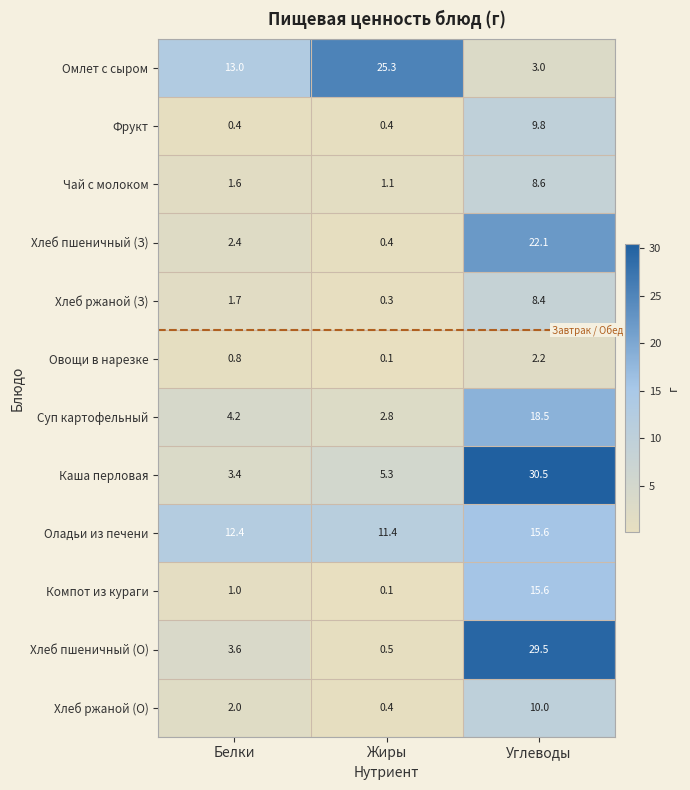

At which category is the sum across all series the highest?

Углеводы